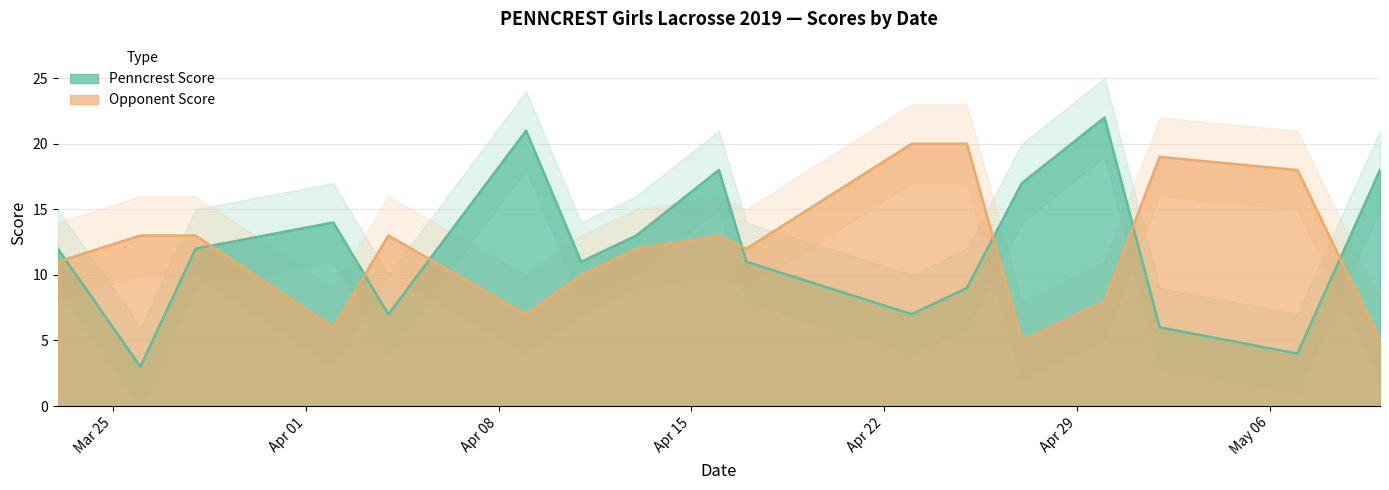

What is the label of the 6th point from the right?

2019-04-25